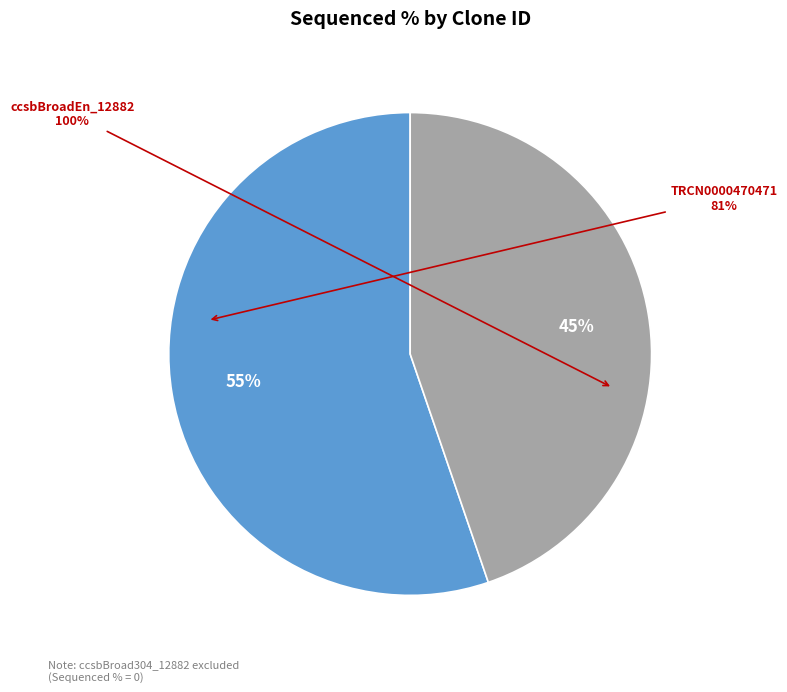

What is the majority slice?

ccsbBroadEn_12882